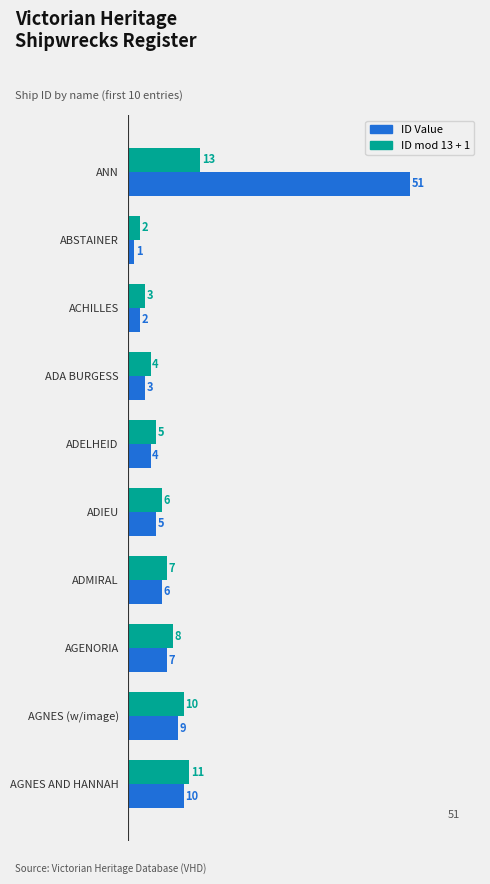

At how many categories does at least one series exceed 26?

1